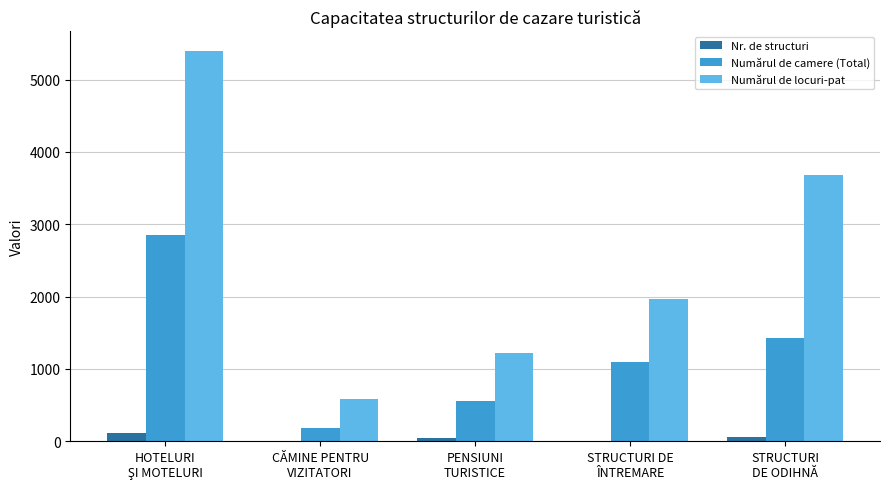

What is the greatest value displayed?

5400